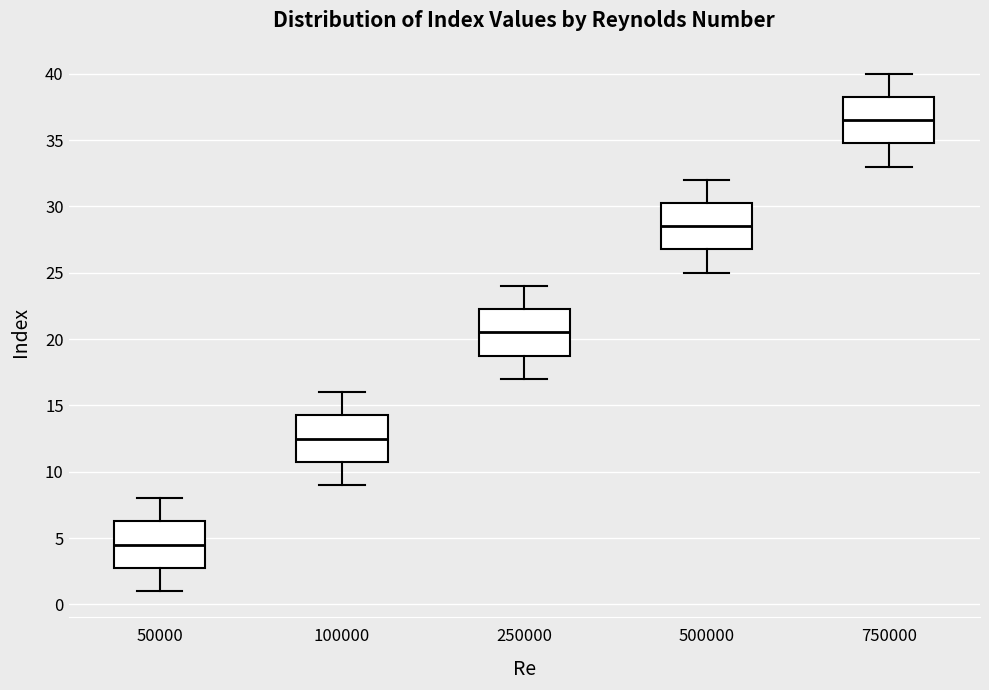

Reading left to right, transcribe this box plot: for each box, give where its median line is, the range the box spans, and where its two whiskers end, as read against the y-axis. The values are not printed on the chart, so give them approximately, as read against the axis.

50000: median 4.5, box 3.0 to 6.5, whiskers 1.0 to 8.0
100000: median 12.5, box 11.0 to 14.5, whiskers 9.0 to 16.0
250000: median 20.5, box 19.0 to 22.5, whiskers 17.0 to 24.0
500000: median 28.5, box 27.0 to 30.5, whiskers 25.0 to 32.0
750000: median 36.5, box 35.0 to 38.5, whiskers 33.0 to 40.0